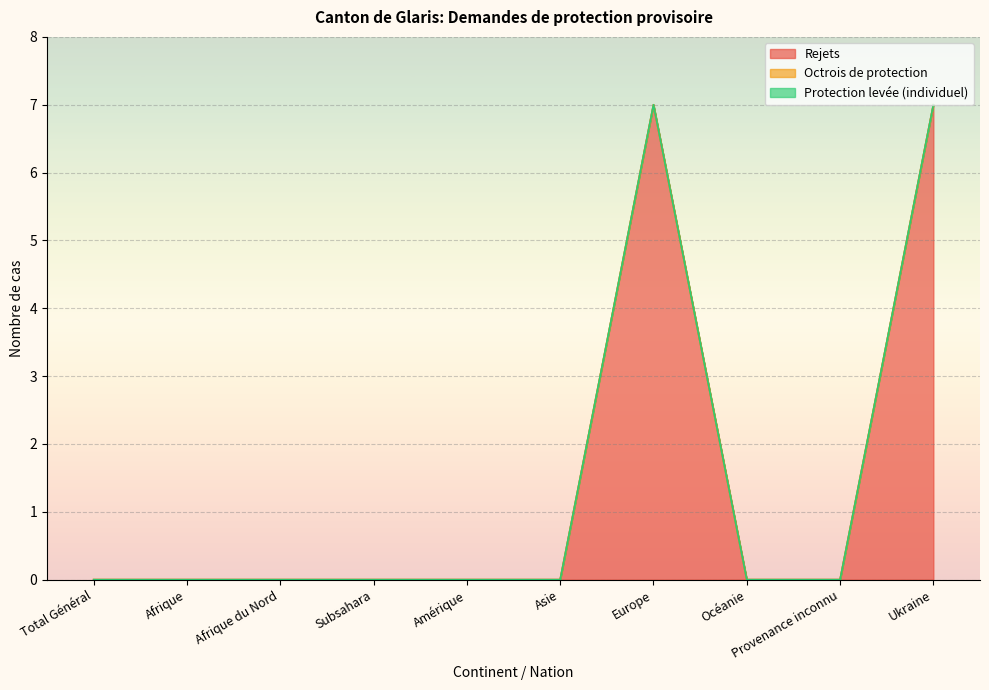

What are all the series names shown in the legend?

Rejets, Octrois de protection, Protection levée (individuel)